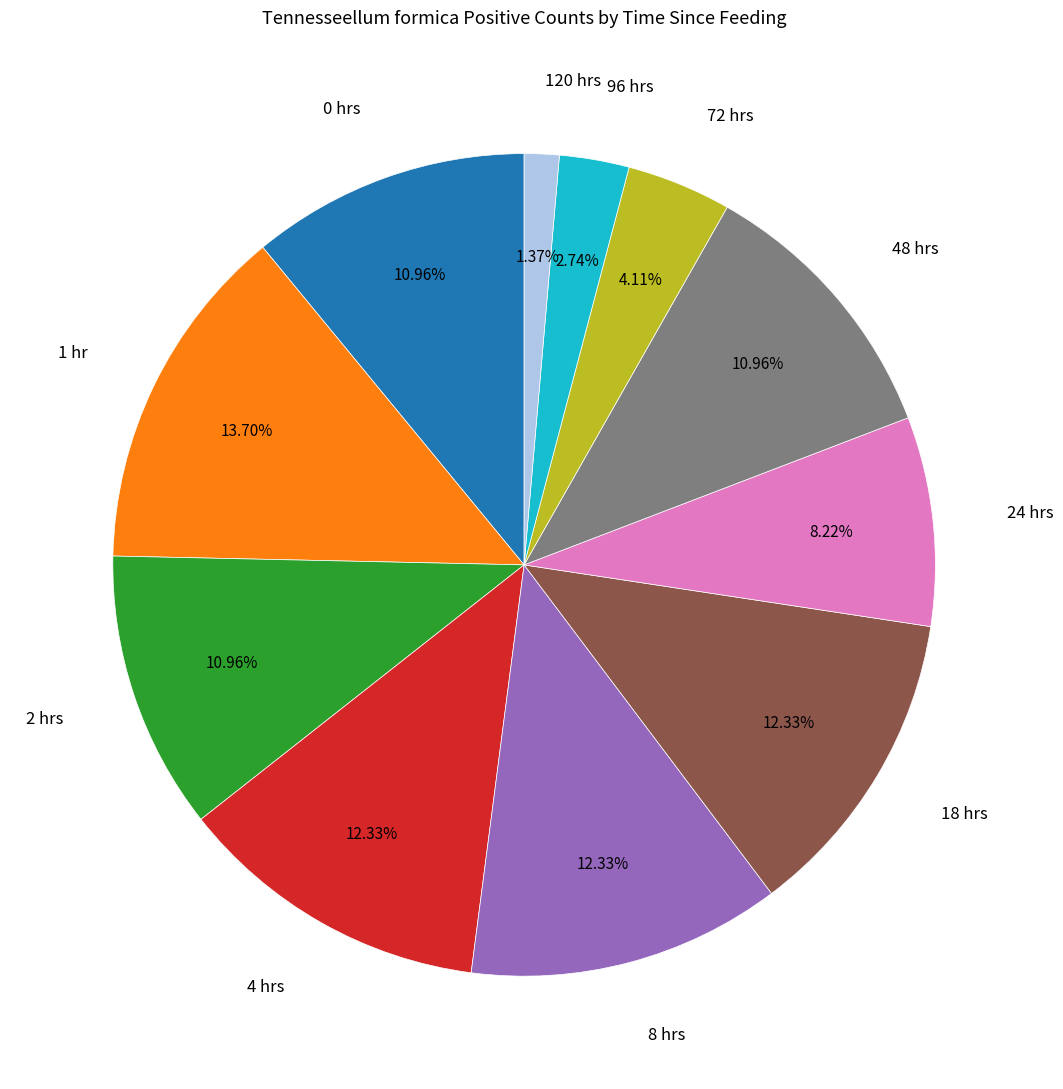

To the nearest percent, what is the difference between the largest and smallest slice percentages?

12%